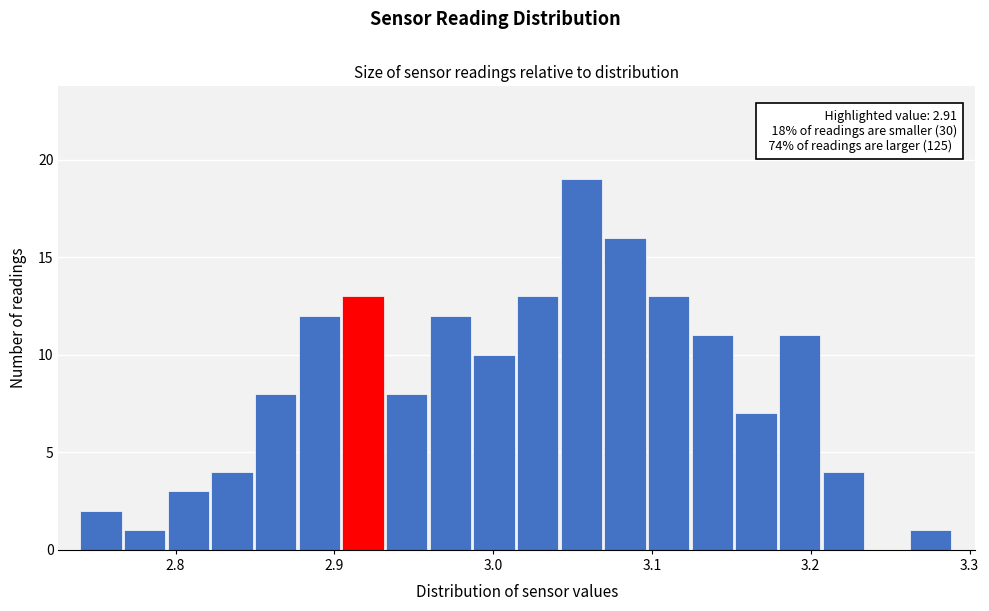

Around what value on the x-axis is the tallest bar? Give the approximate position of its centre, as read against the axis.

3.06